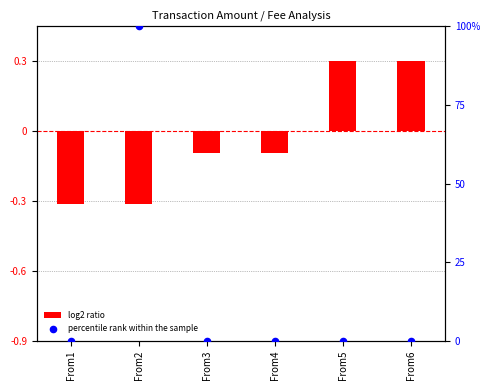

Which series contains the lowest Y value?

log2 ratio